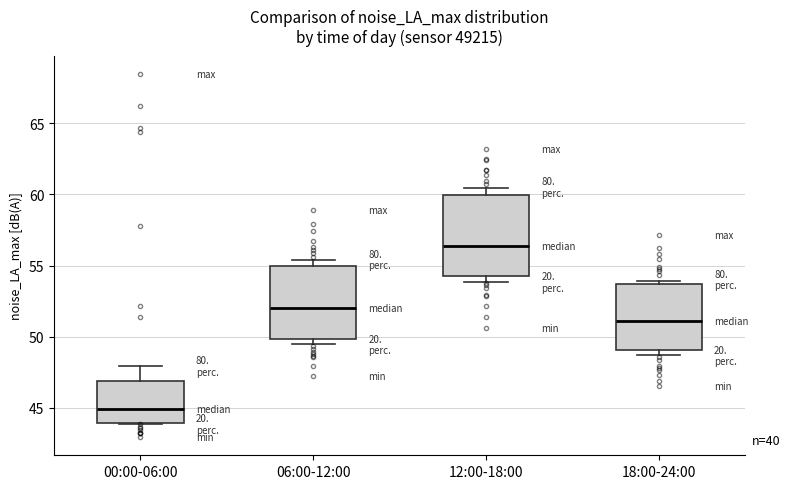

Which box's median line is the highest?

12:00-18:00